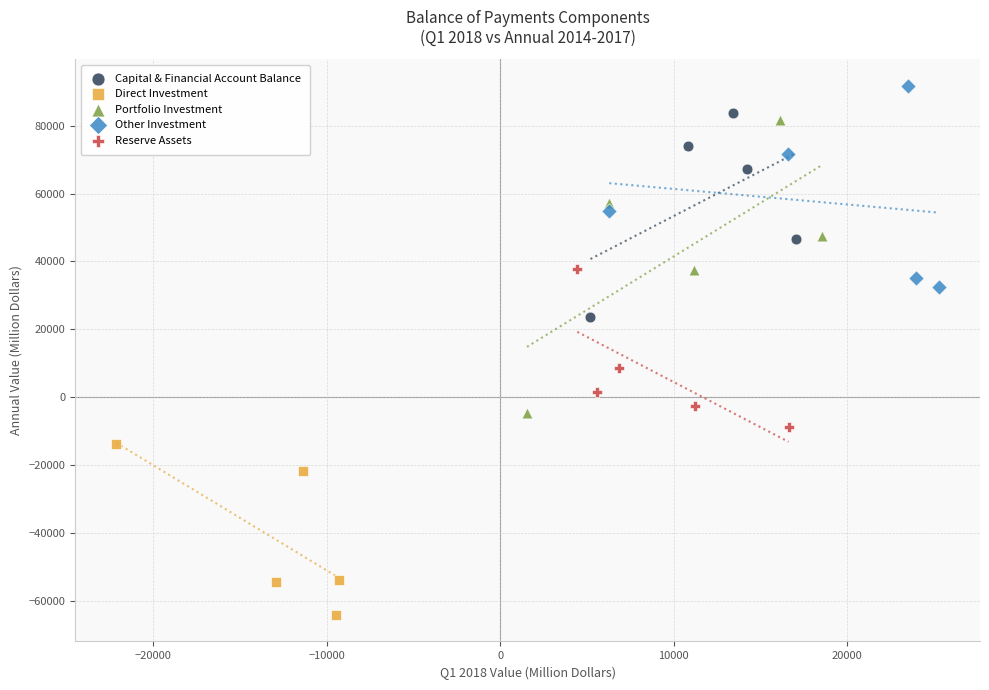

What are all the series names shown in the legend?

Capital & Financial Account Balance, Direct Investment, Portfolio Investment, Other Investment, Reserve Assets